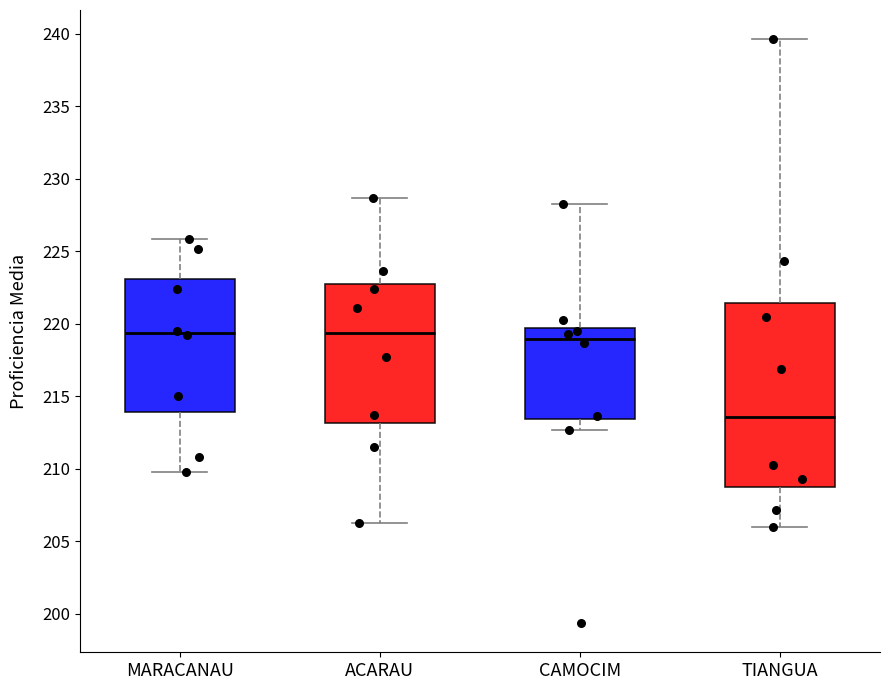

Where does the lower whisker of the box for ACARAU end on the y-axis? The values are not printed on the chart, so give them approximately, as read against the axis.

206.5